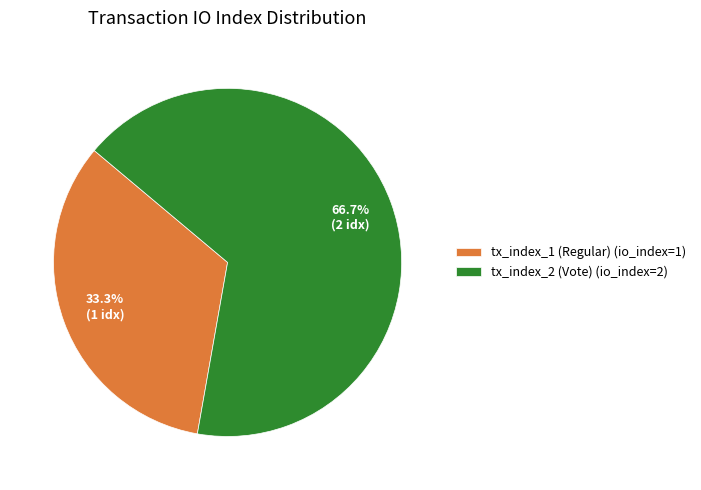

How many slices are in this pie chart?

2